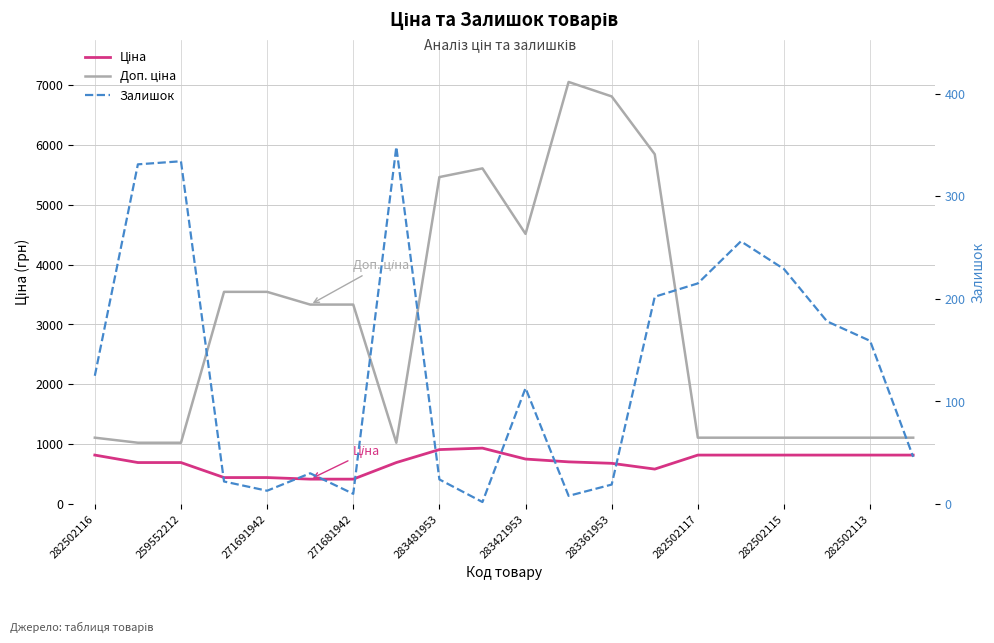

True or false: Доп. ціна and Залишок cross at least once.

False